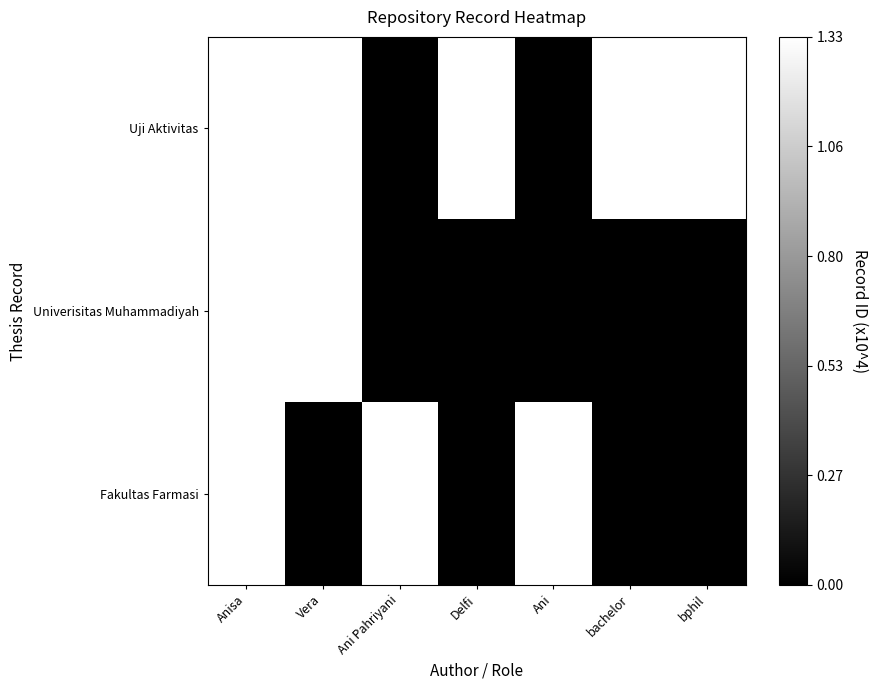

Reading left to right, what are all the values shown in this chart?

Uji Aktivitas: Anisa=1	Vera=1	Ani Pahriyani=0	Delfi=1	Ani=0	bachelor=1	bphil=1
Univerisitas Muhammadiyah: Anisa=1	Vera=1	Ani Pahriyani=0	Delfi=0	Ani=0	bachelor=0	bphil=0
Fakultas Farmasi: Anisa=1	Vera=0	Ani Pahriyani=1	Delfi=0	Ani=1	bachelor=0	bphil=0